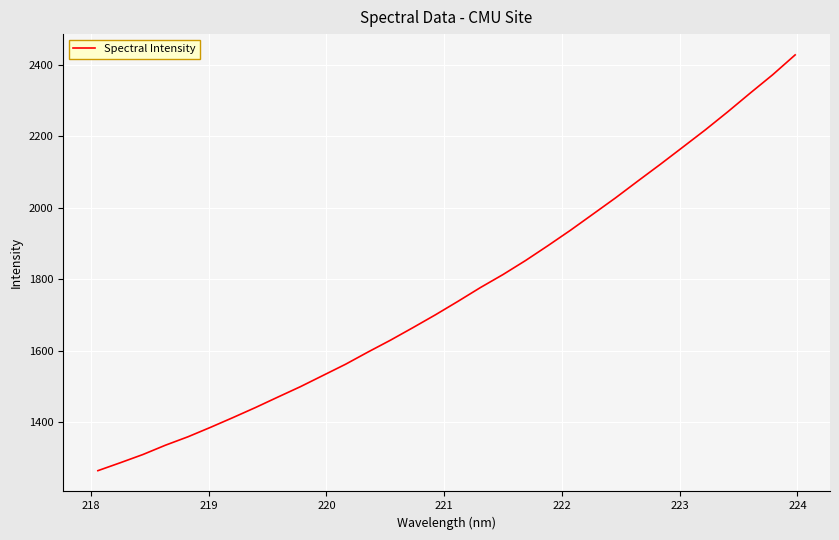

What is the greatest value displayed?

2427.6